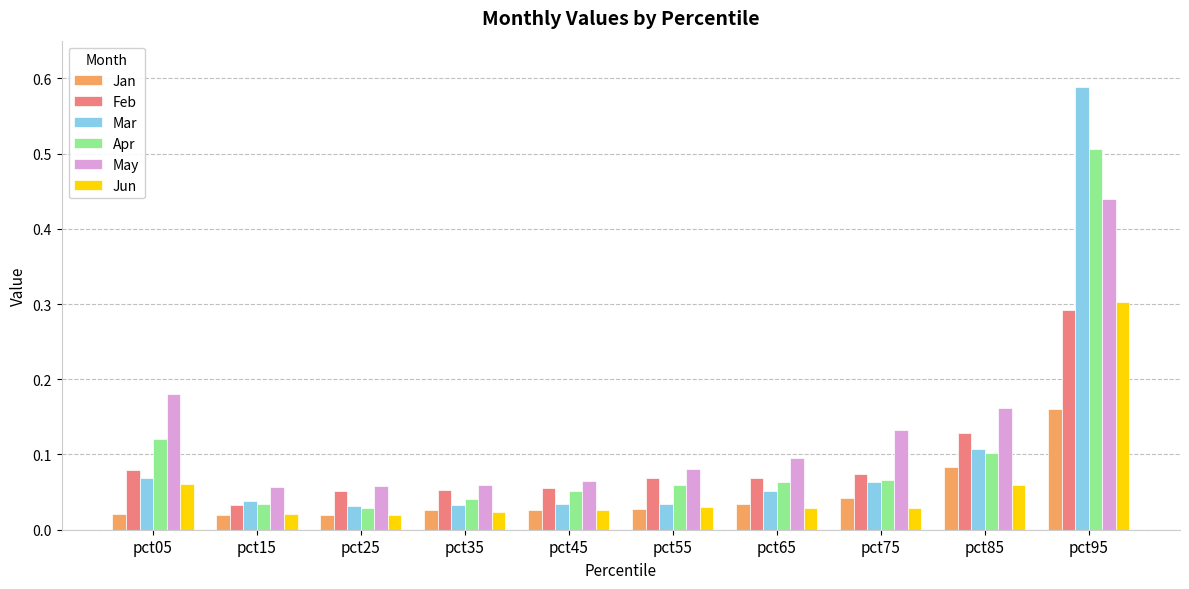

At which category is the sum across all series the highest?

pct95